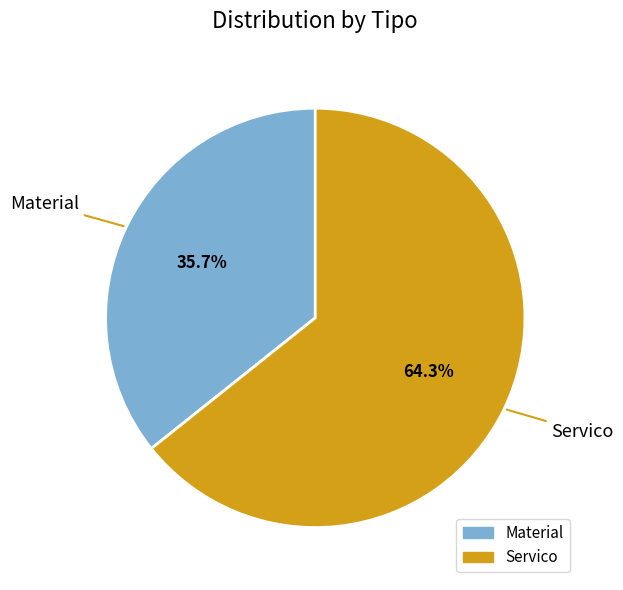

To the nearest percent, what percentage of the pie is Servico?

64%